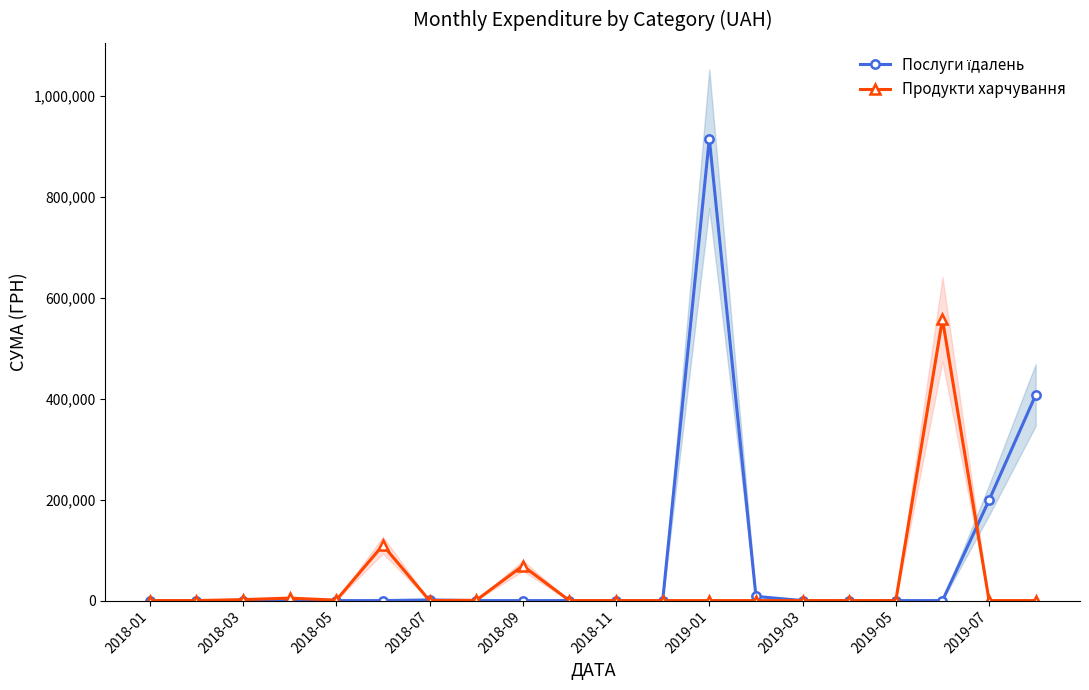

Is it true that Продукти харчування equals 0.0 at 2019-05?

True